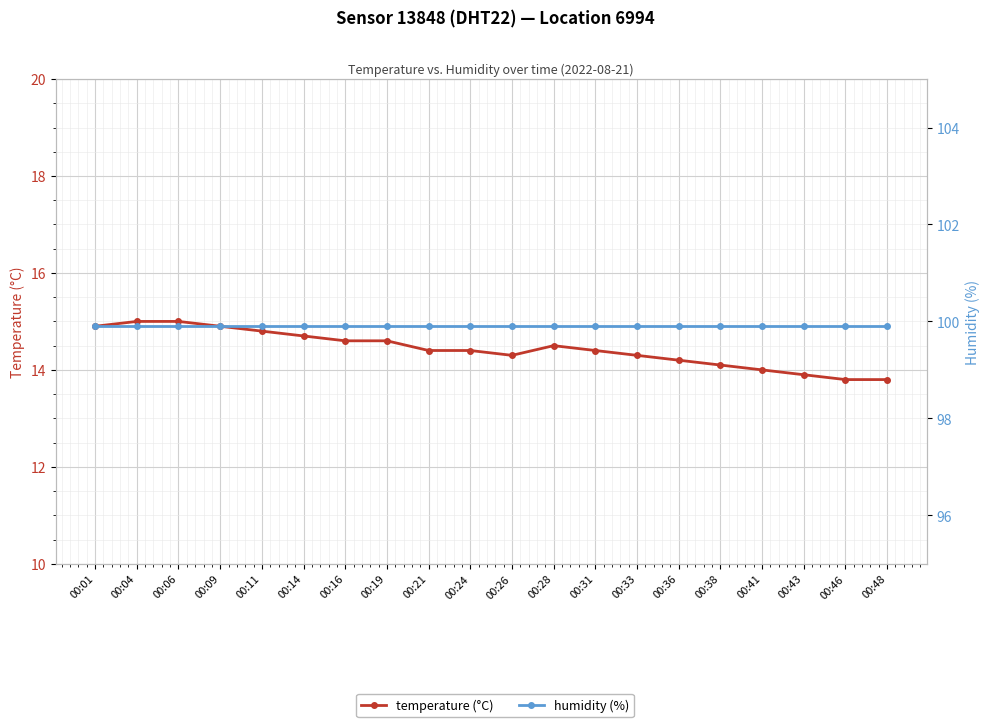

What is the difference between the second highest and second lowest values in the temperature (°C) series?

1.2